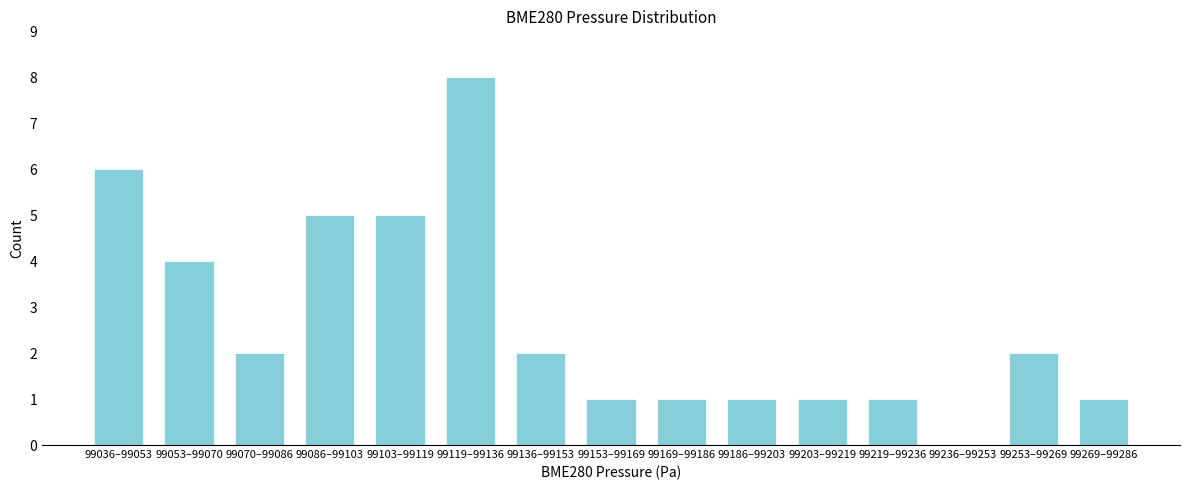

Reading left to right, what are all the values shown in this chart?

99036–99053=6	99053–99070=4	99070–99086=2	99086–99103=5	99103–99119=5	99119–99136=8	99136–99153=2	99153–99169=1	99169–99186=1	99186–99203=1	99203–99219=1	99219–99236=1	99236–99253=0	99253–99269=2	99269–99286=1